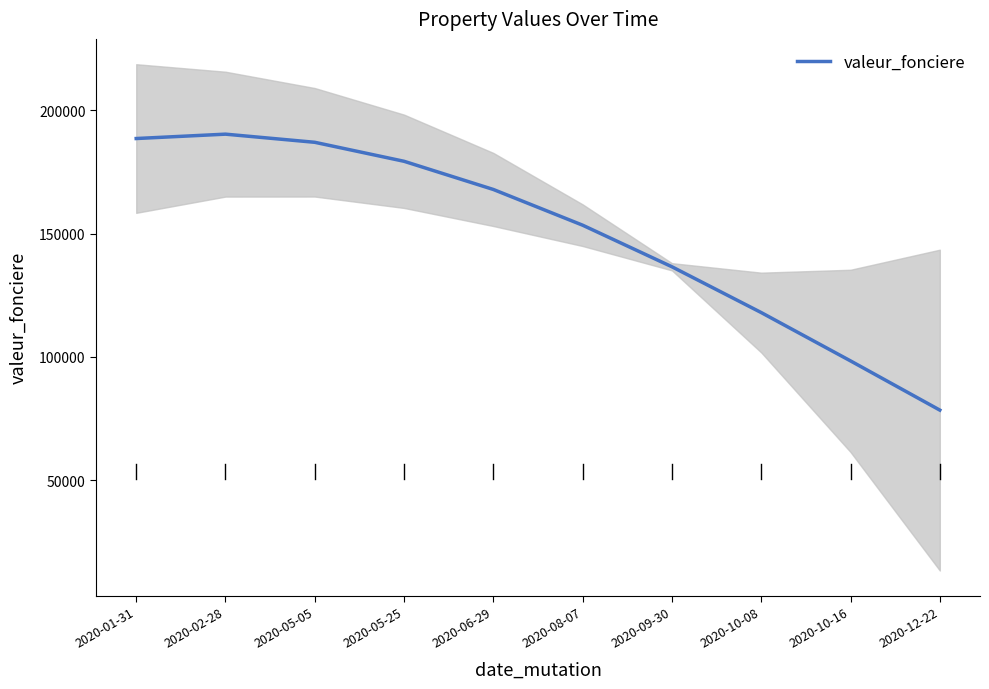

What is the label of the 1st point from the right?

2020-12-22